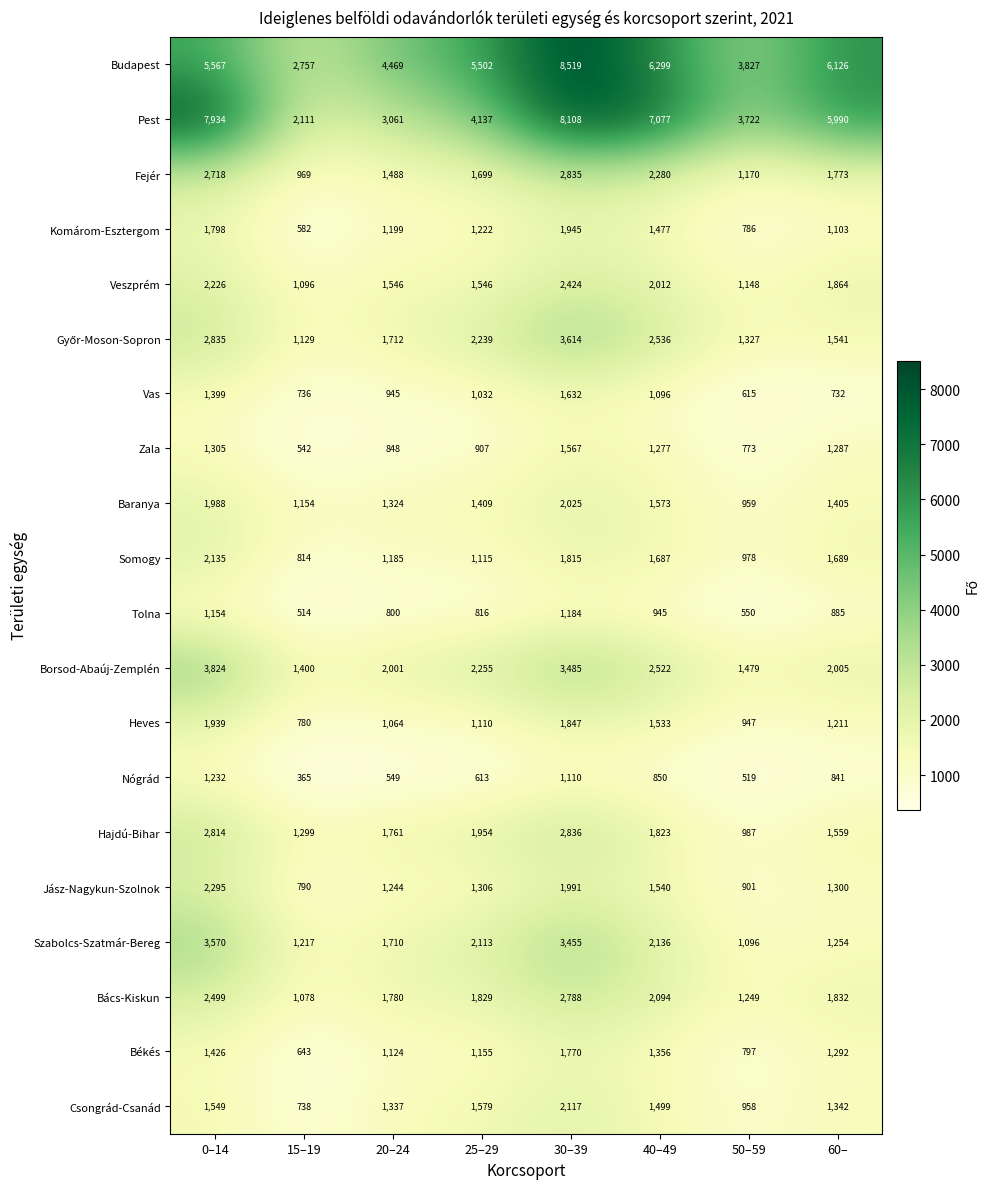

What is the sum of all Budapest values?

43066